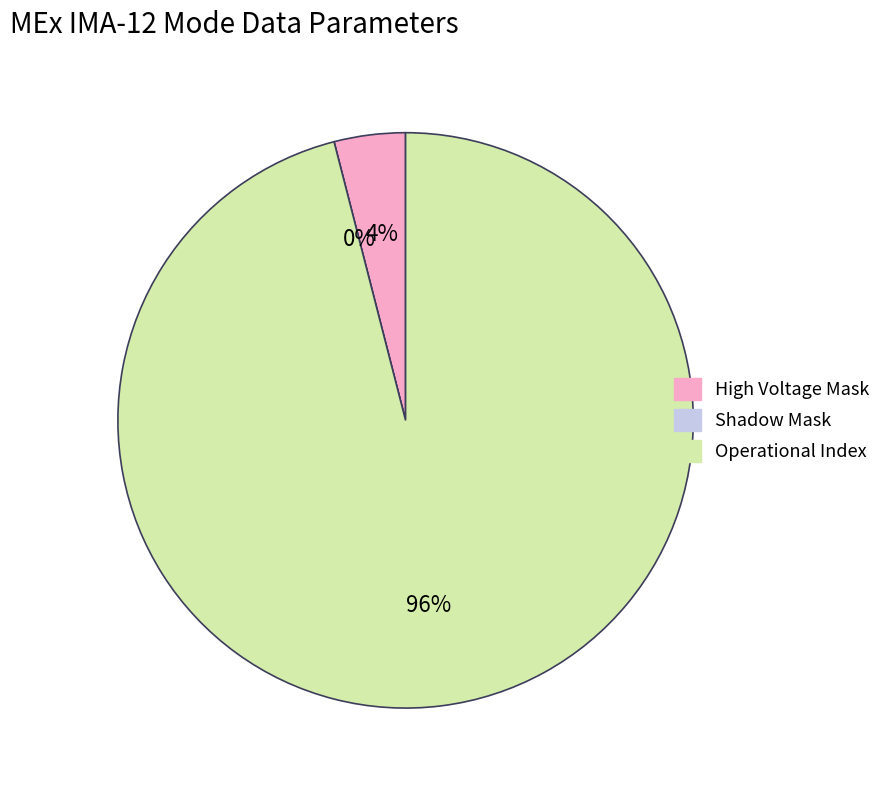

What percentage is the High Voltage Mask slice, to the nearest percent?

4%